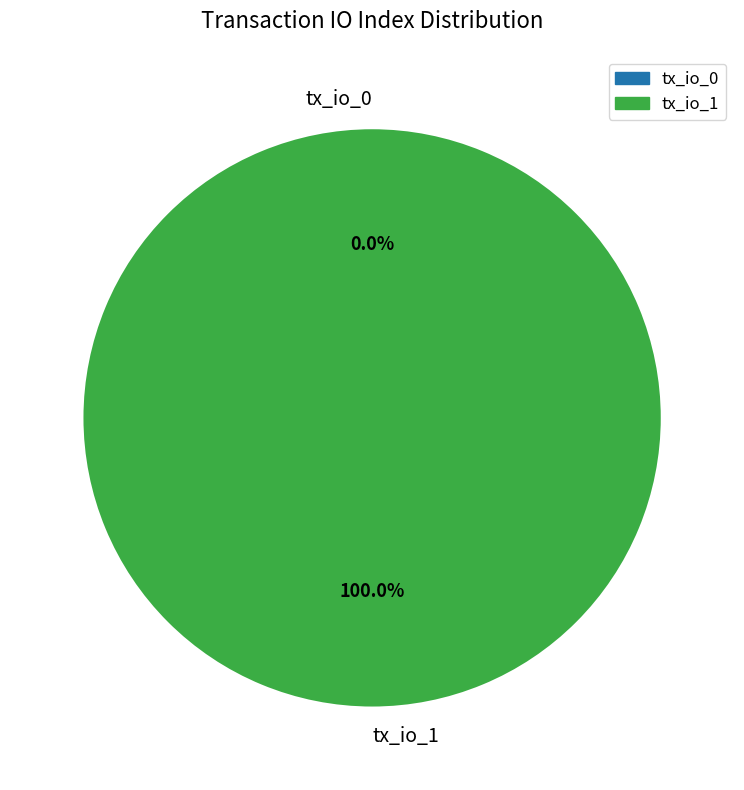

Between tx_io_0 and tx_io_1, which is larger?

tx_io_1